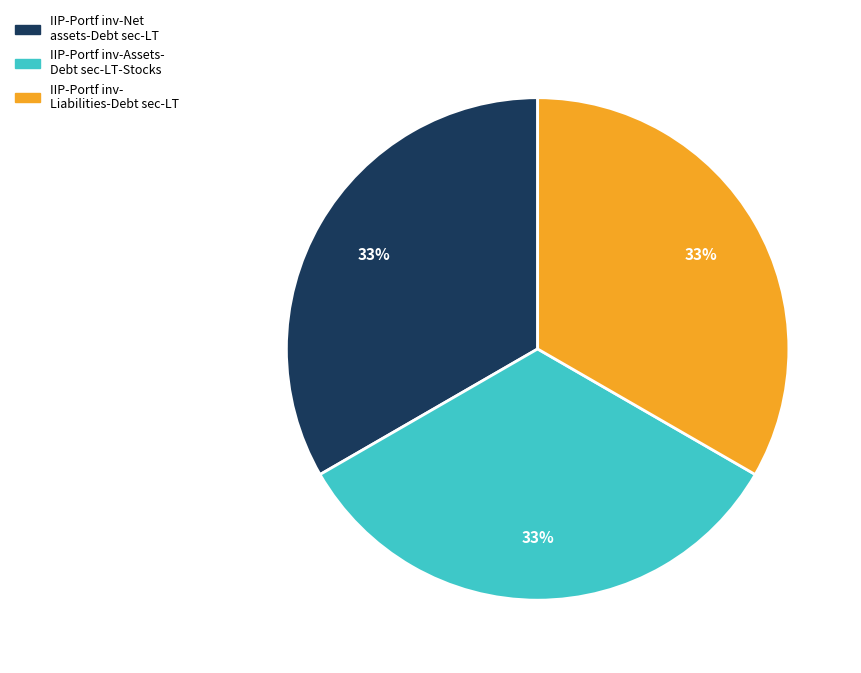

Does any single category account for the majority?

No